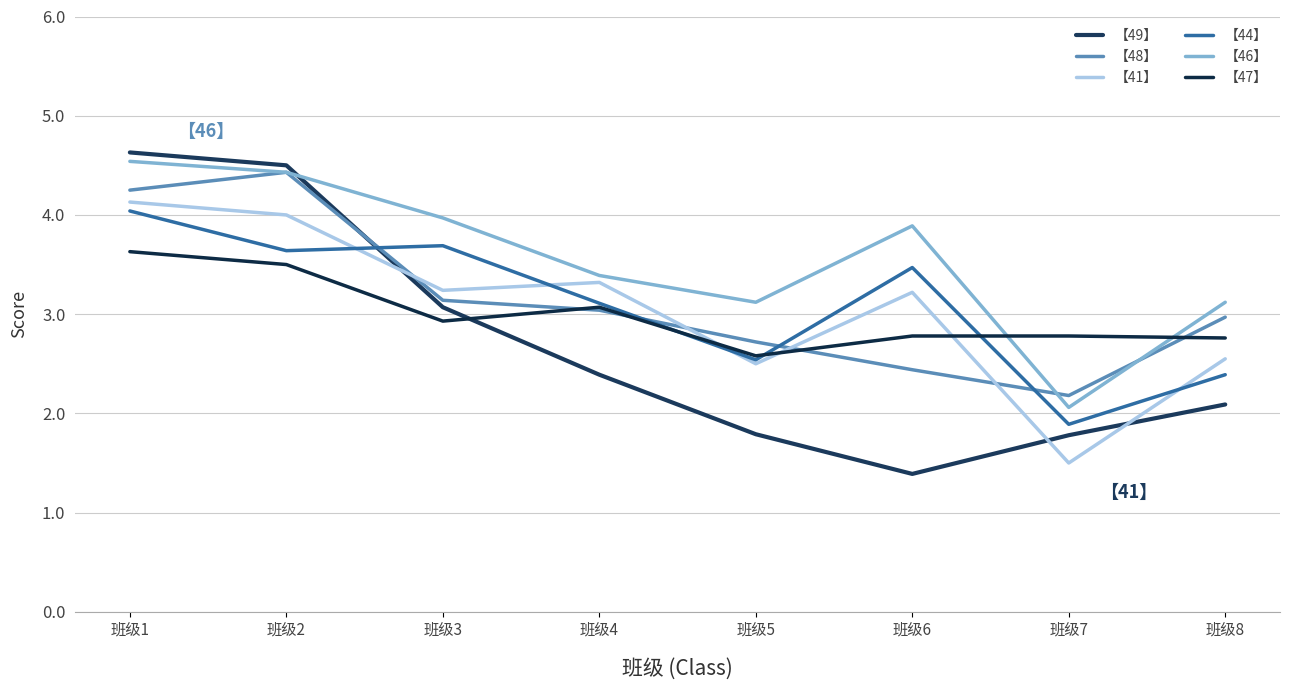

Where is the first local minimum for 【41】?

班级3